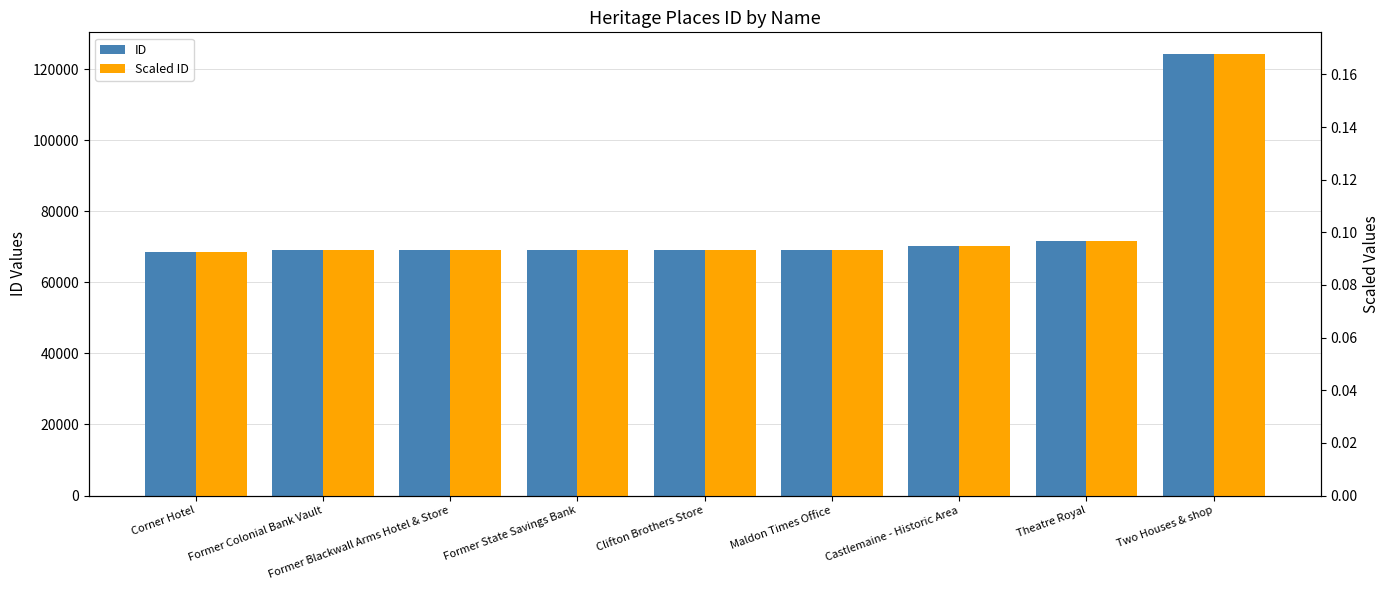

Reading left to right, what are all the values shown in this chart?

ID: 68635.0	69109.0	69183.0	69193.0	69237.0	69243.0	70181.0	71705.0	124156.0
Scaled ID: 0.1	0.1	0.1	0.1	0.1	0.1	0.1	0.1	0.2